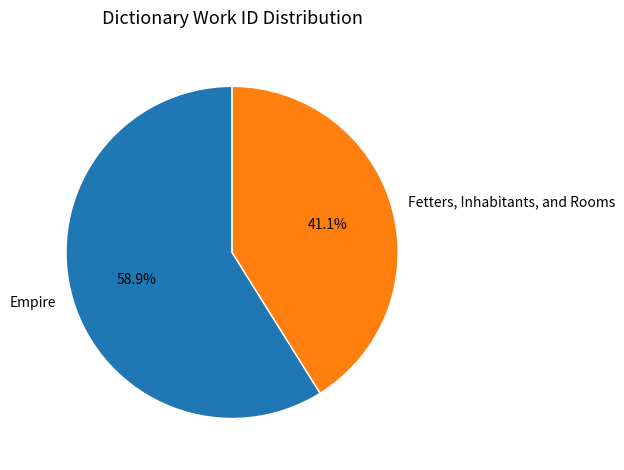

True or false: Fetters, Inhabitants, and Rooms accounts for 32% of the total.

False